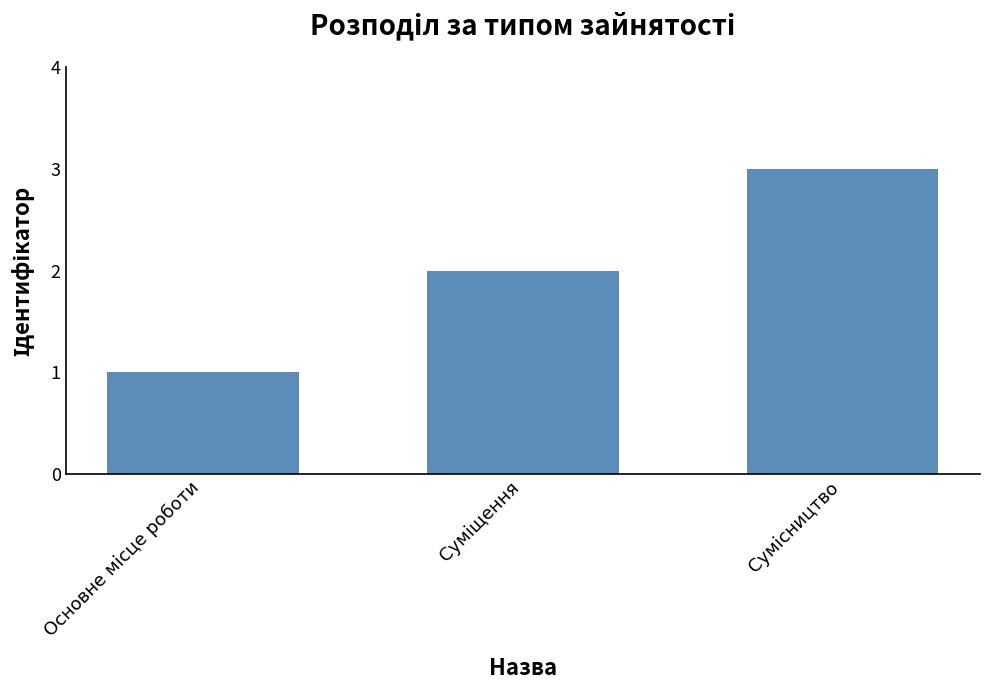

Reading right to left, transcribe all the data shown in this chart.

3	2	1